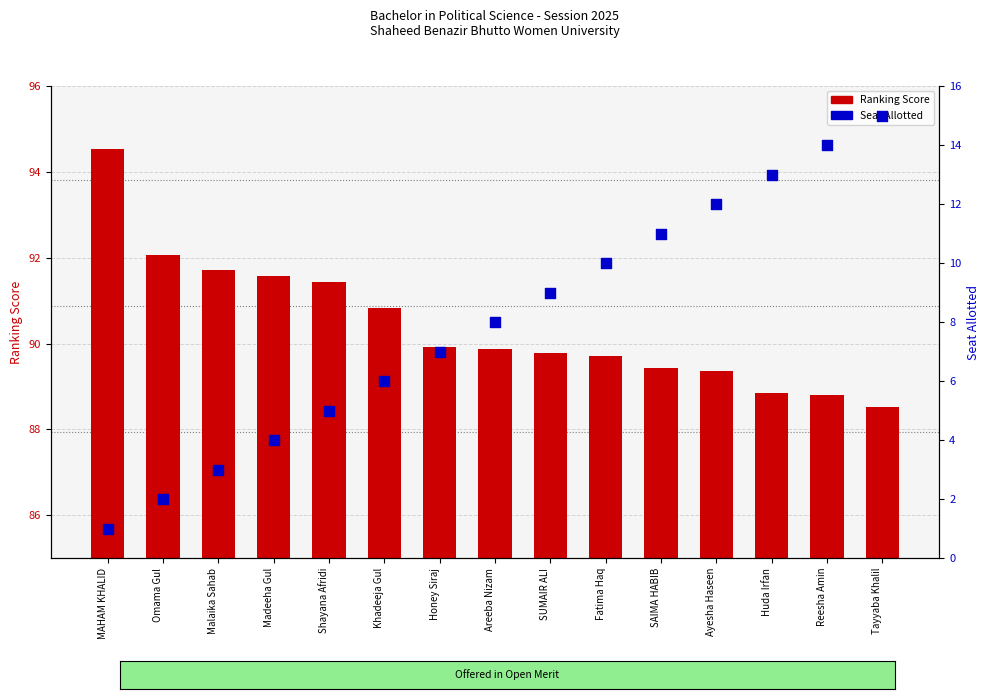

Which series reaches the minimum Y coordinate?

Seat Allotted